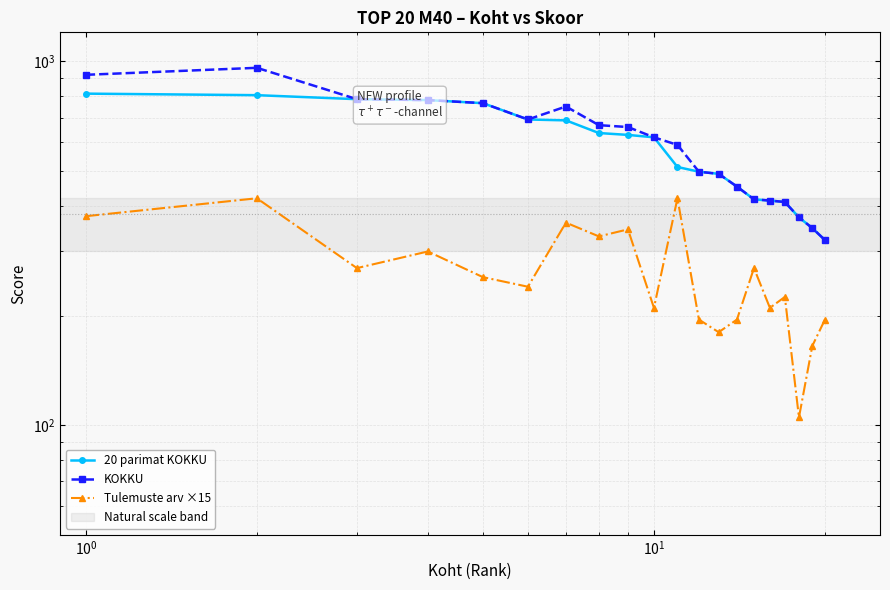

True or false: Tulemuste arv ×15 and KOKKU cross at least once.

False